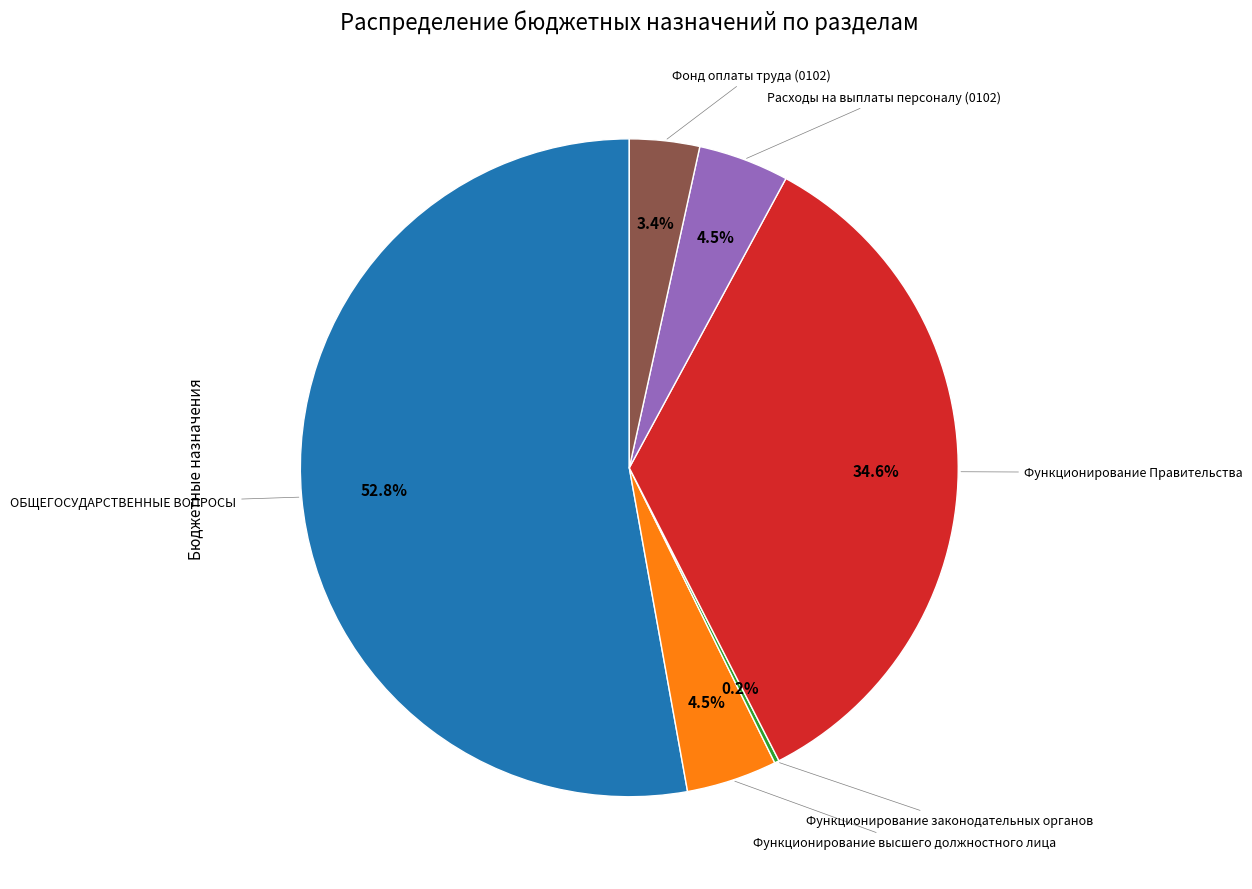

Does any single category account for the majority?

Yes